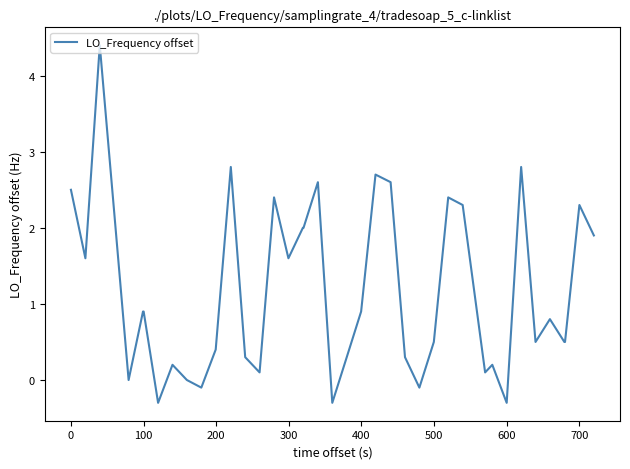

What is the difference between the maximum and minimum values?

4.7